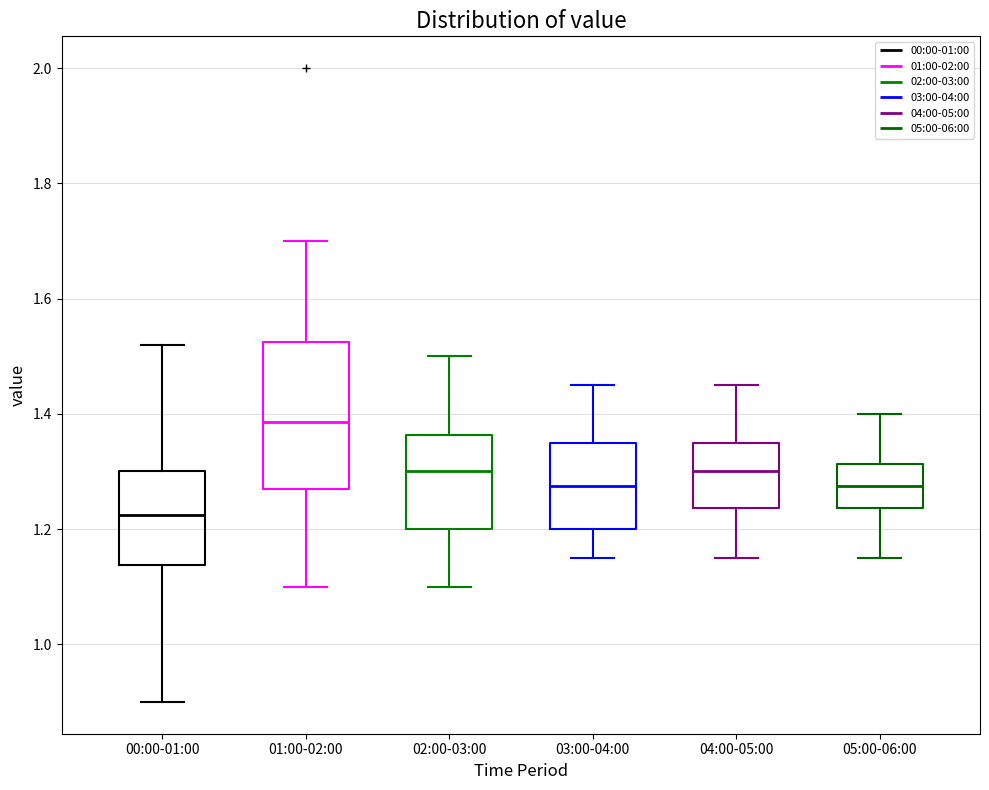

Reading left to right, transcribe this box plot: for each box, give where its median line is, the range the box spans, and where its two whiskers end, as read against the y-axis. The values are not printed on the chart, so give them approximately, as read against the axis.

00:00-01:00: median 1.22, box 1.14 to 1.30, whiskers 0.90 to 1.52
01:00-02:00: median 1.38, box 1.28 to 1.52, whiskers 1.10 to 1.70
02:00-03:00: median 1.30, box 1.20 to 1.36, whiskers 1.10 to 1.50
03:00-04:00: median 1.28, box 1.20 to 1.36, whiskers 1.16 to 1.46
04:00-05:00: median 1.30, box 1.24 to 1.36, whiskers 1.16 to 1.46
05:00-06:00: median 1.28, box 1.24 to 1.32, whiskers 1.16 to 1.40